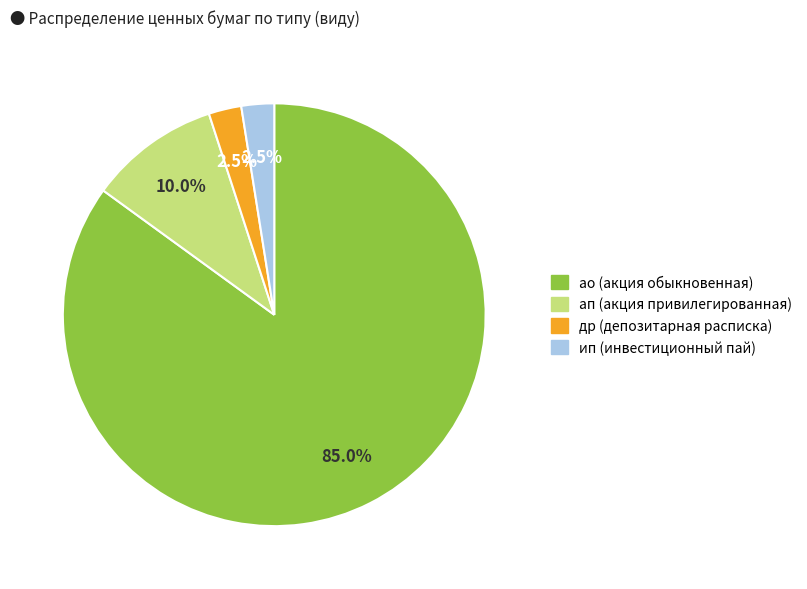

What is the majority slice?

ао